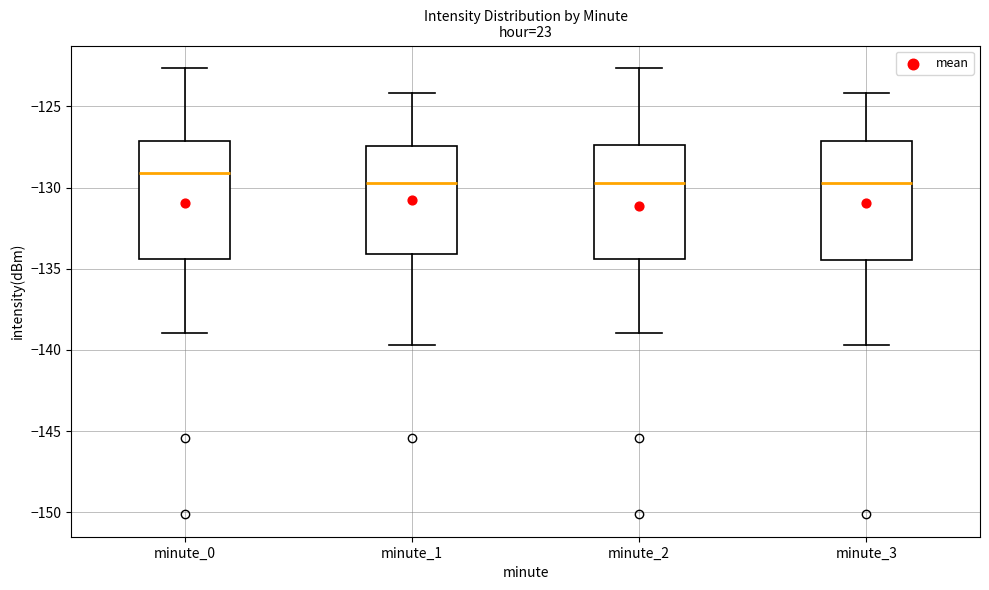

Where is the upper edge of the box for minute_2 on the y-axis? The values are not printed on the chart, so give them approximately, as read against the axis.

-127.5